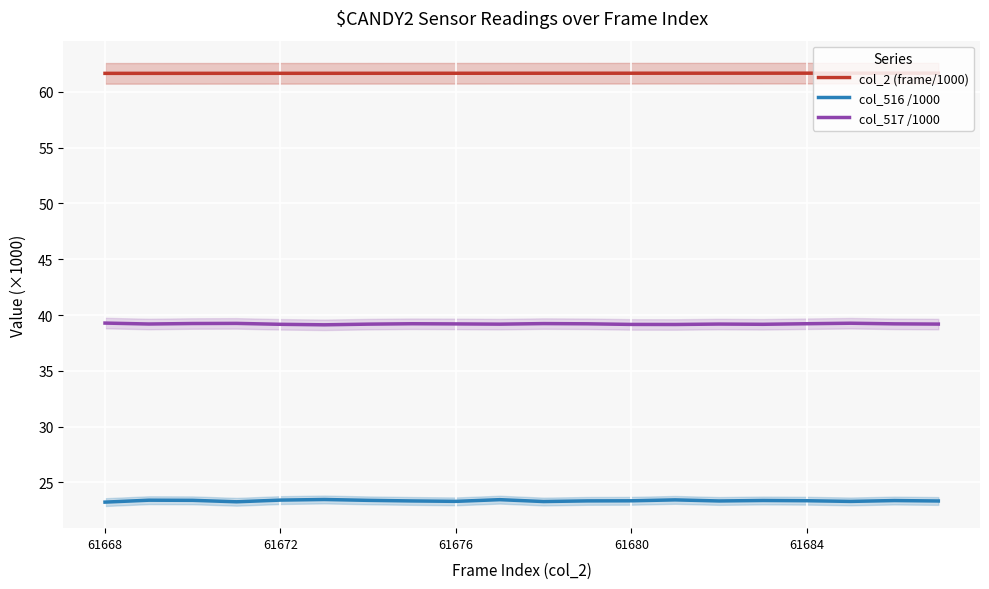

What is the maximum value for col_516 /1000?

23.5